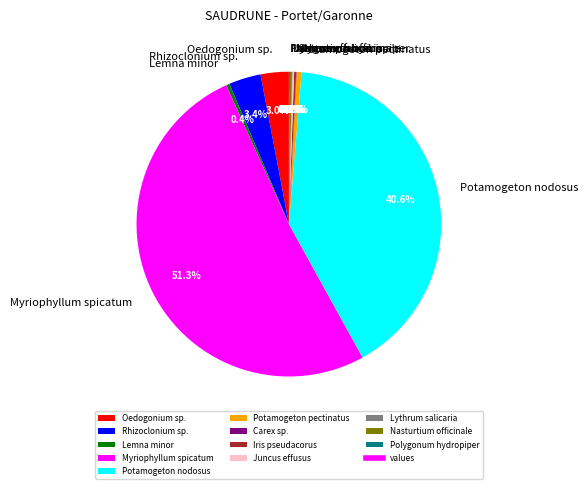

Which slice is the largest?

Myriophyllum spicatum